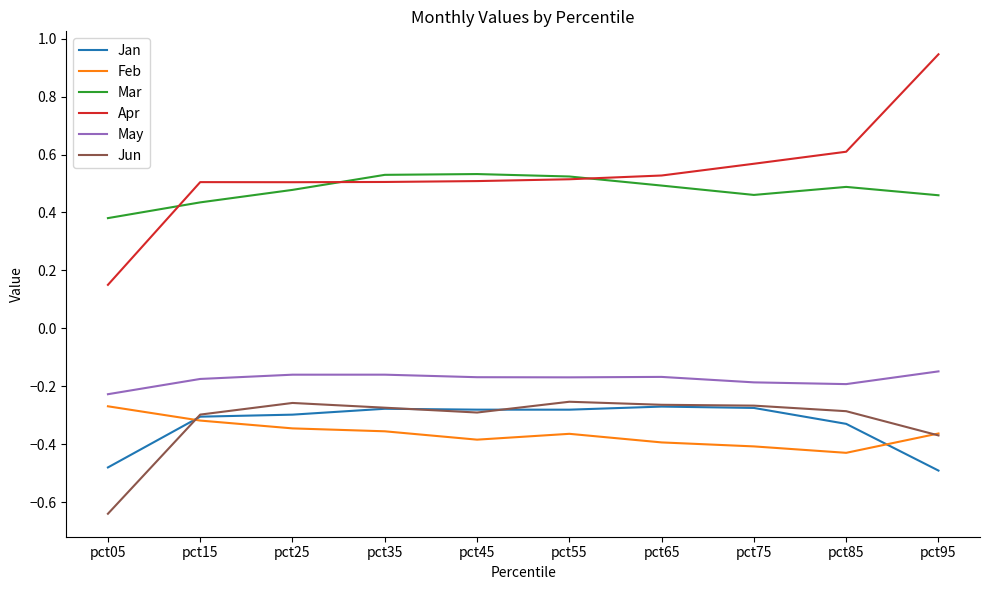

What is the spread (max minus min) of values at pct85?

1.0